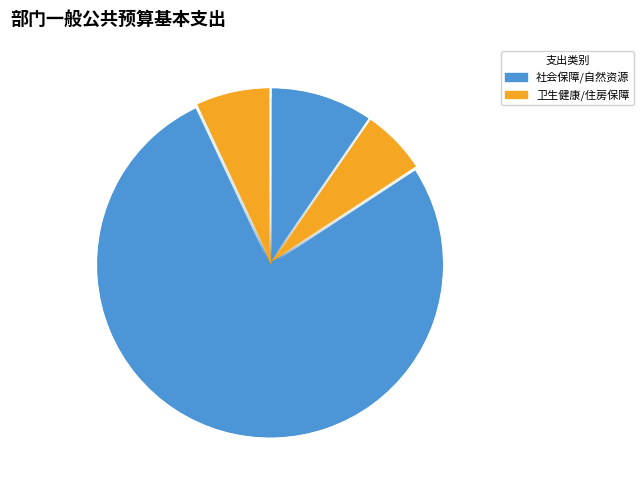

Is it true that 自然资源海洋气象等支出 is 77% of the pie?

True